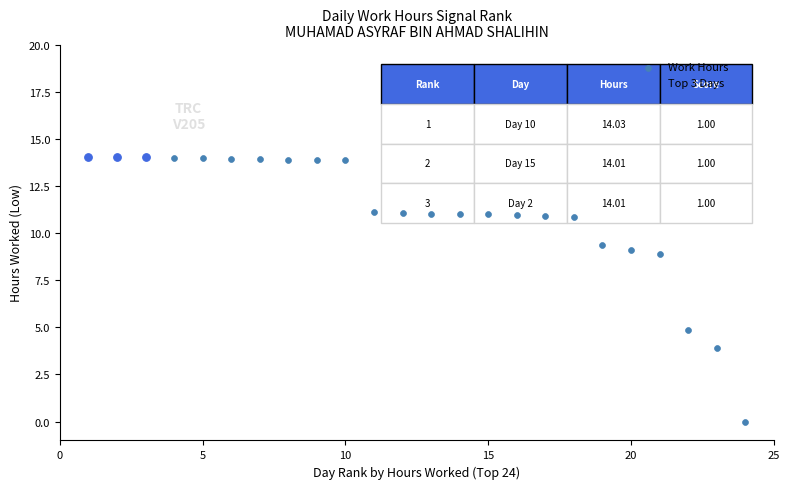

Which series has the widest spread of Y values?

Work Hours